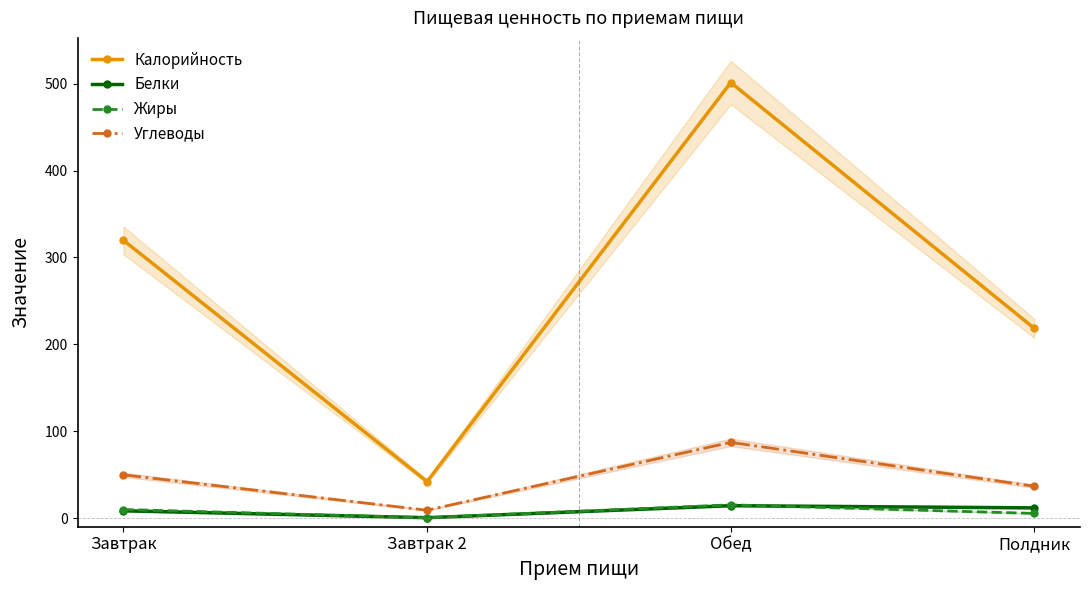

Rank the series by their maximum value, from highest to lowest.

Калорийность, Углеводы, Жиры, Белки